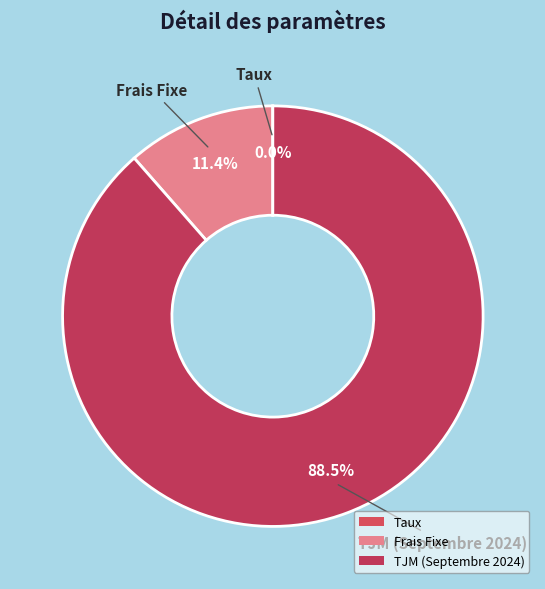

Is the sum of TJM (Septembre 2024) and Frais Fixe greater than half?

Yes